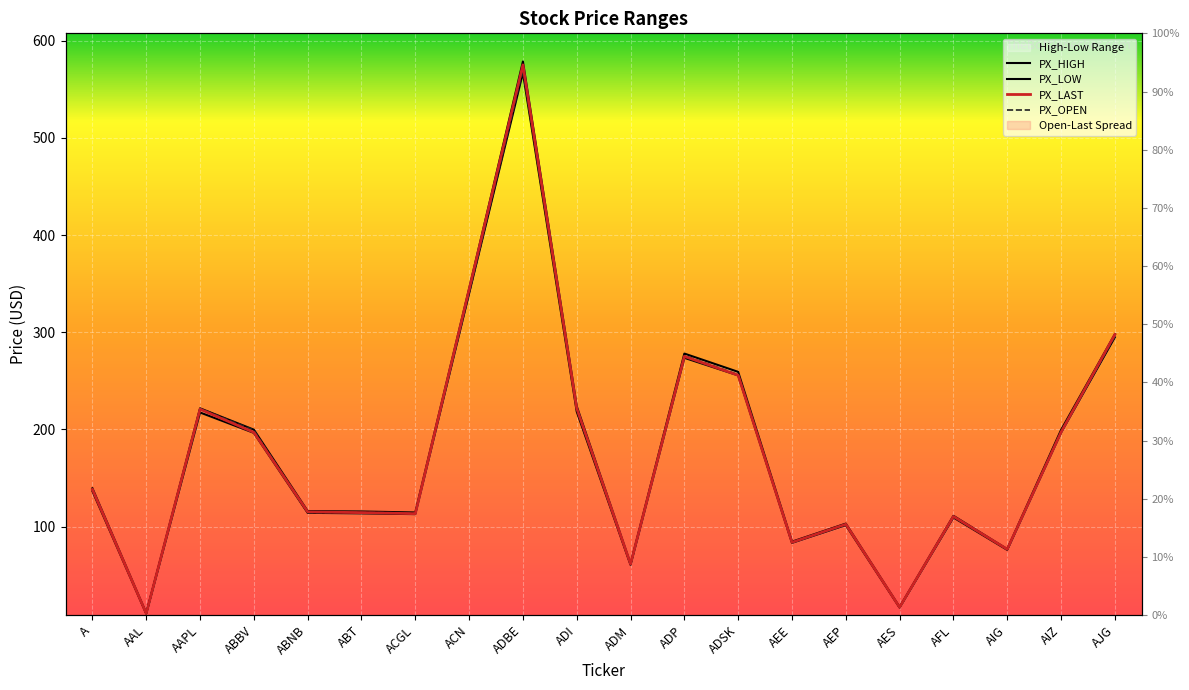

Where is the first local maximum for PX_LAST?

AAPL